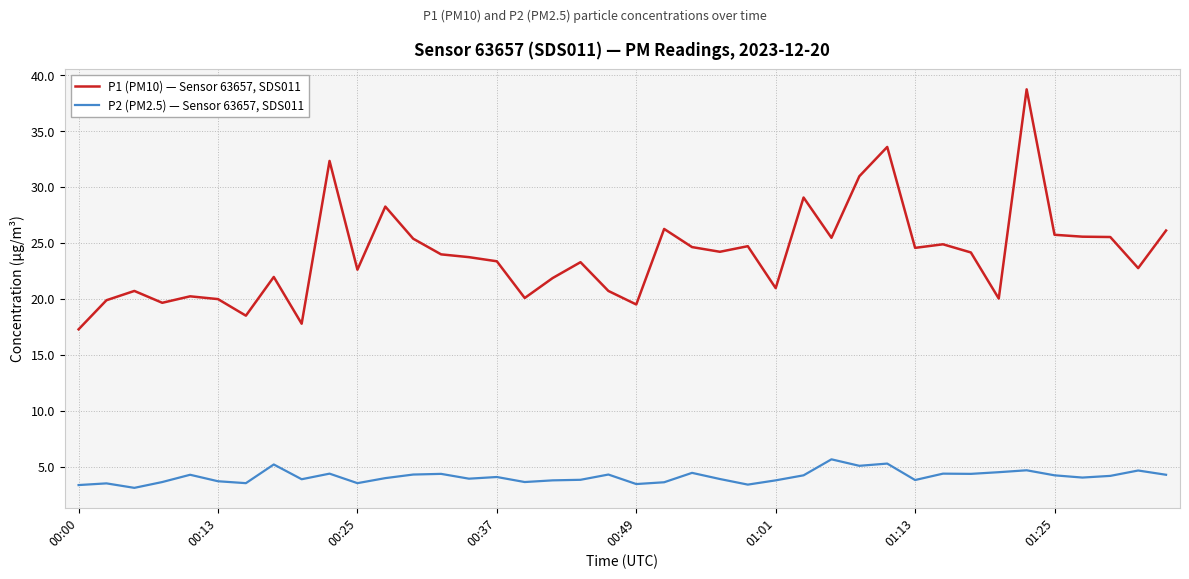

True or false: P1 (PM10) — Sensor 63657, SDS011 and P2 (PM2.5) — Sensor 63657, SDS011 intersect in this chart.

False